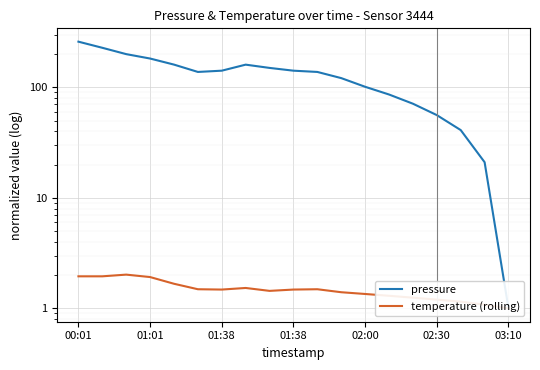

What is the lowest value of the pressure series?

1.0